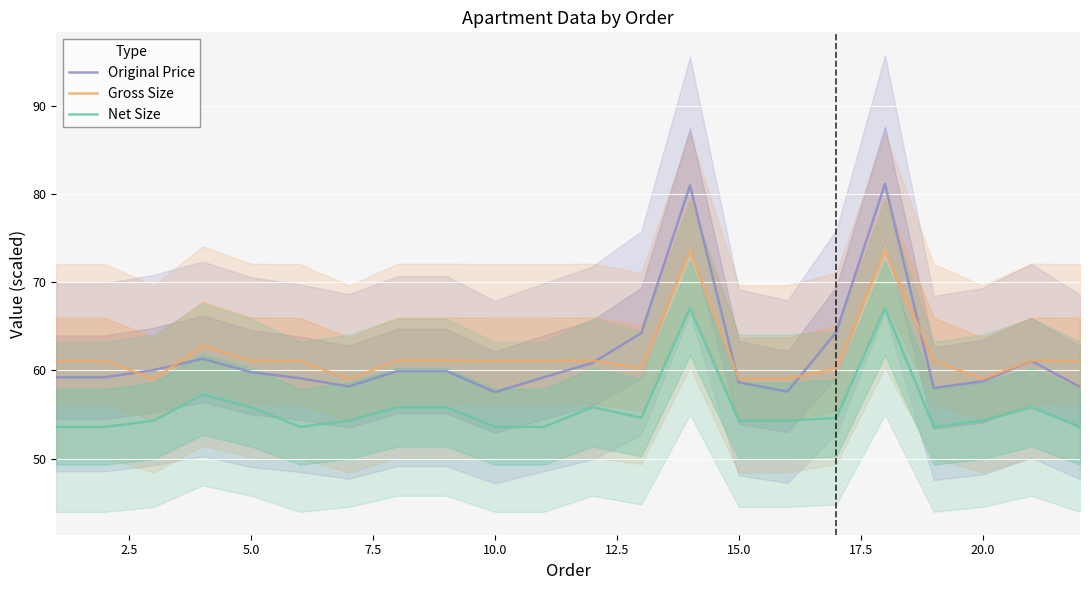

True or false: Net Size and Original Price cross at least once.

False